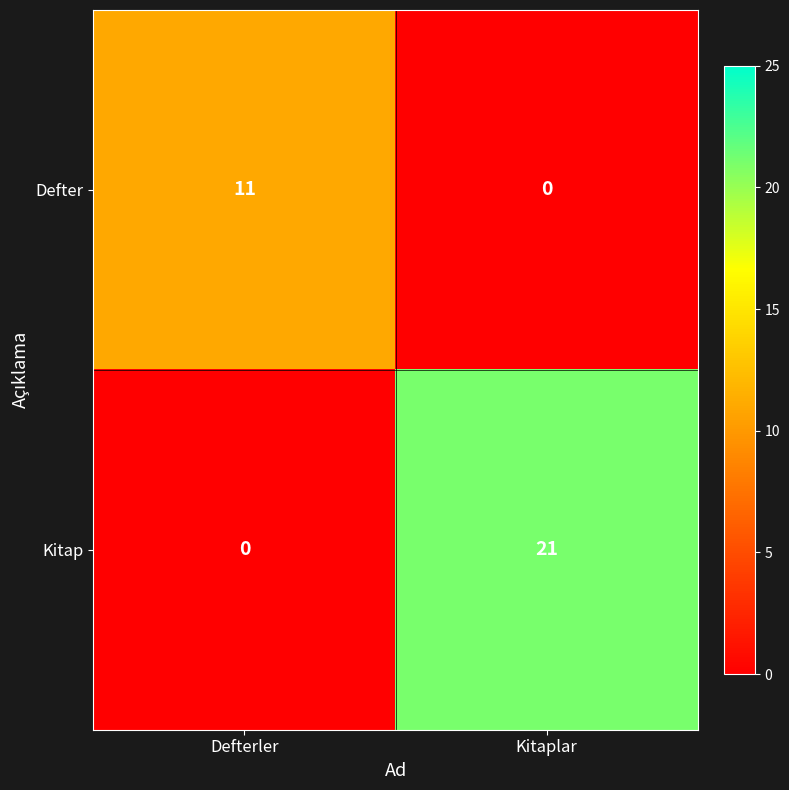

Which label corresponds to the largest value in the chart?

Kitaplar